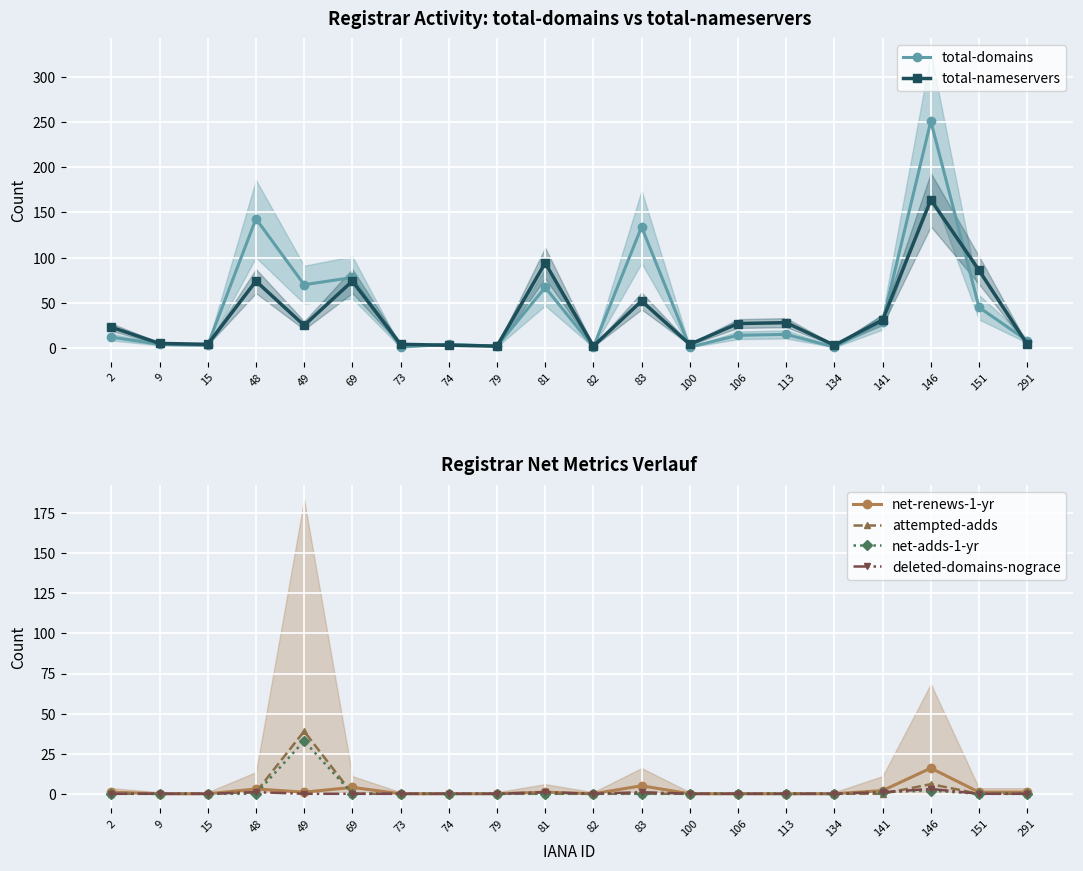

Which has a higher value, 113 or 291?

113